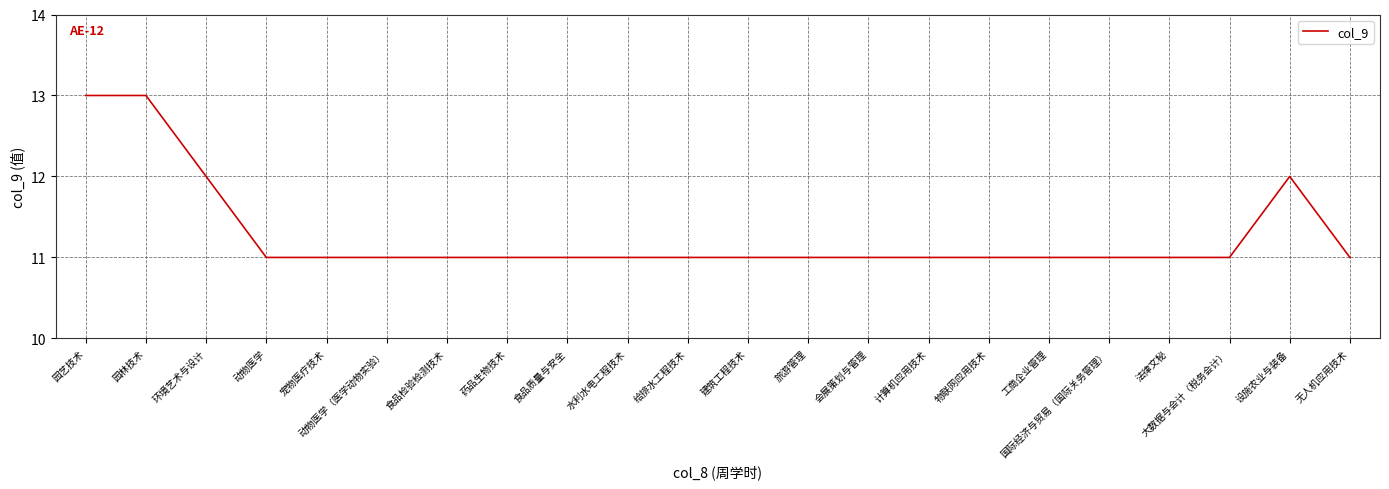

Count the number of categories in the chart.

22